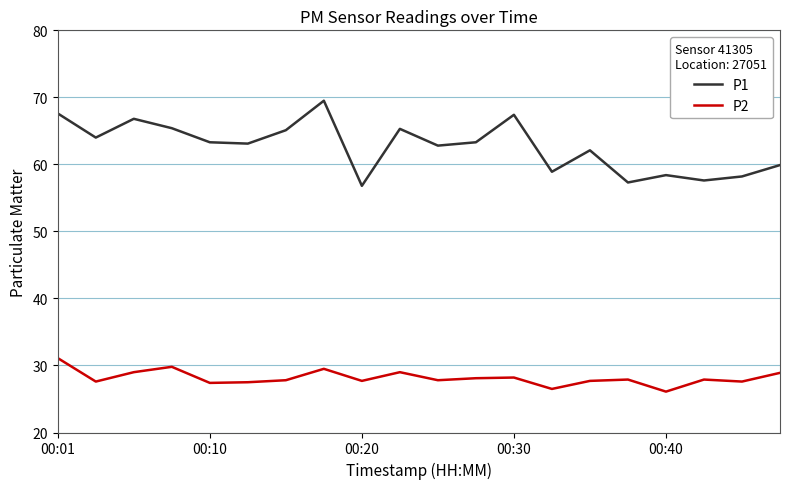

What is the difference between the maximum and minimum values in the P2 series?

5.0